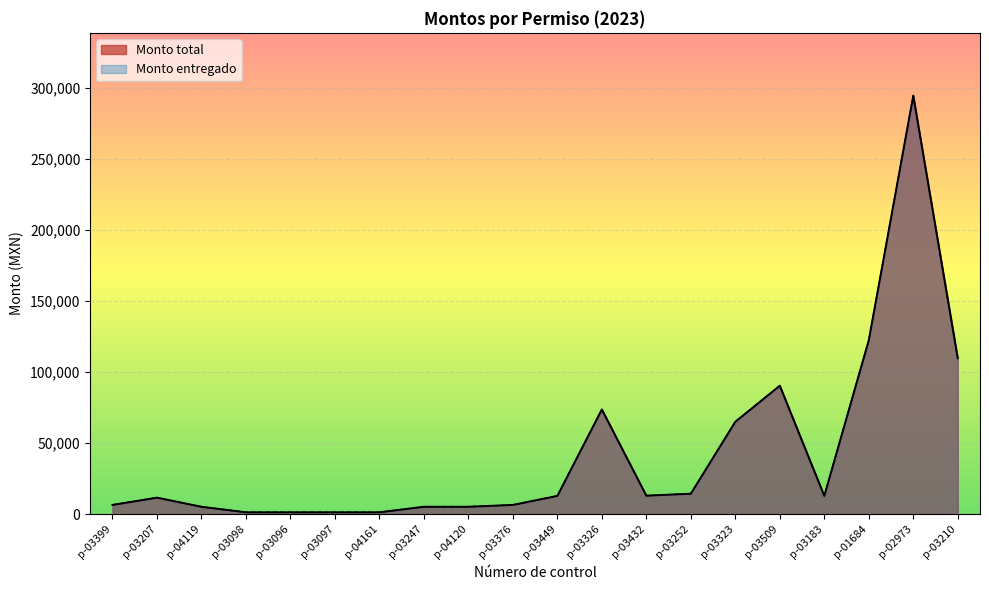

What are all the series names shown in the legend?

Monto total, Monto entregado